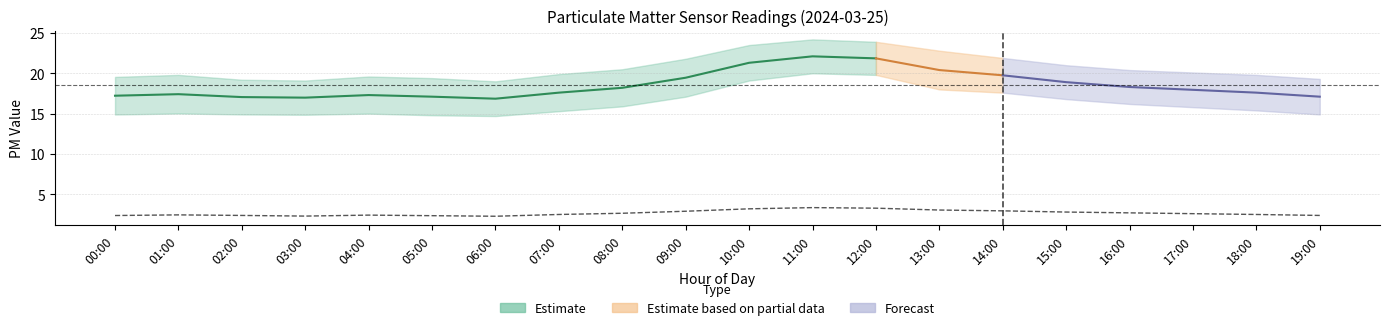

What is the difference between the maximum and minimum values?

1.1